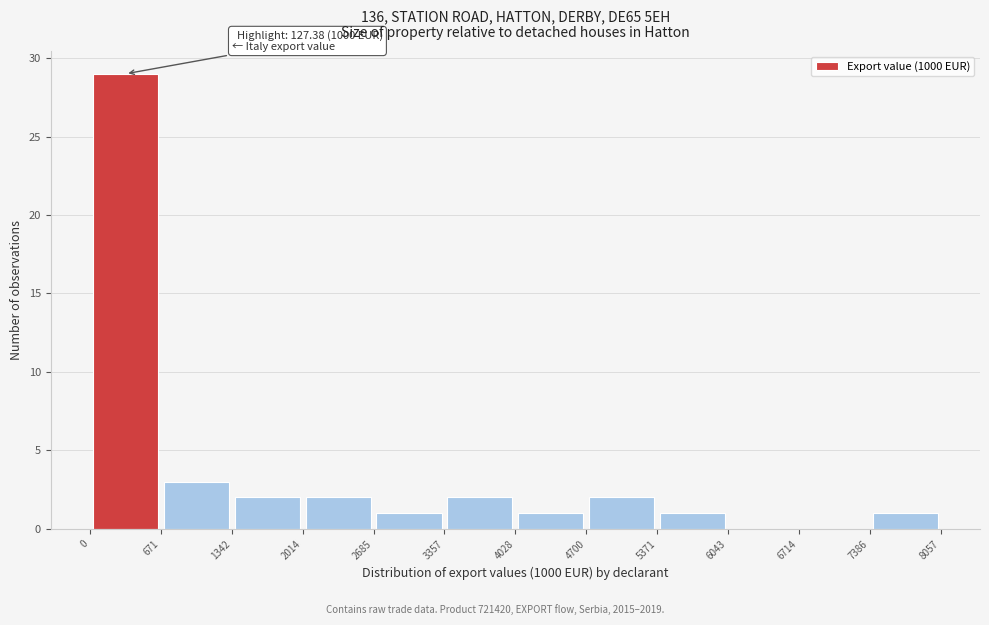

Over which range of the x-axis is the bar tallest?

0 to 671